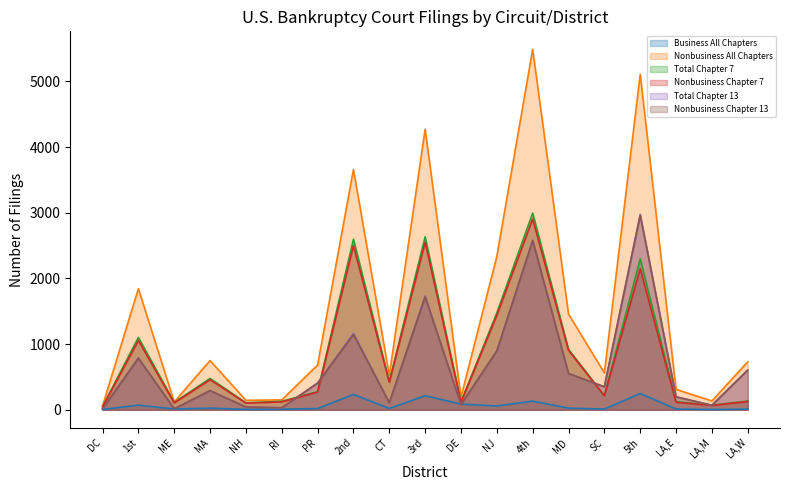

True or false: Nonbusiness Chapter 13 has more than 0 points higher than both neighbors.

True